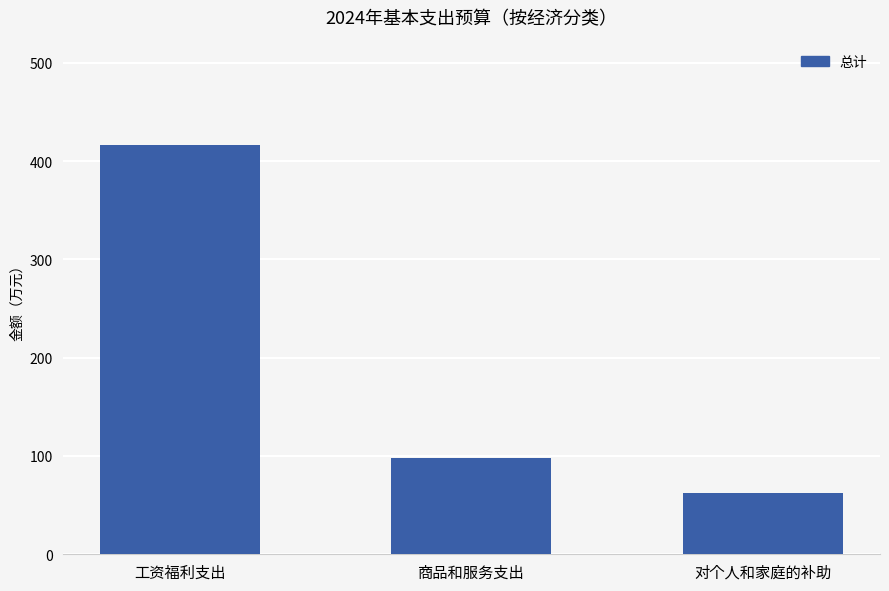

Which has a higher value, 商品和服务支出 or 对个人和家庭的补助?

商品和服务支出